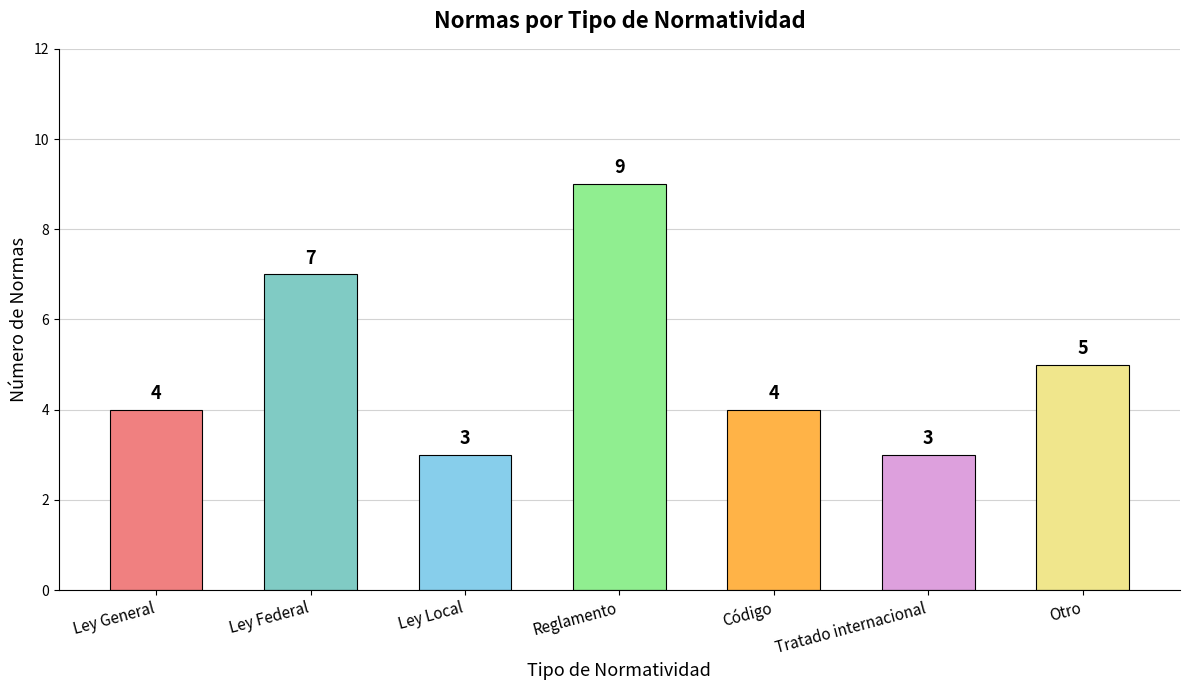

What is the label of the 1st bar from the left?

Ley General